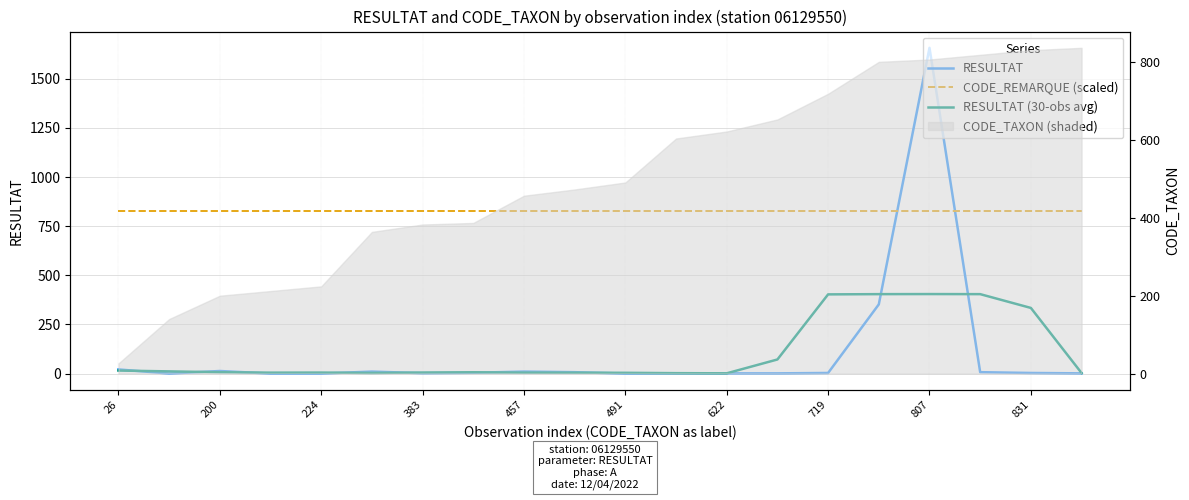

The value of RESULTAT at 383 is 2.0. True or false?

True